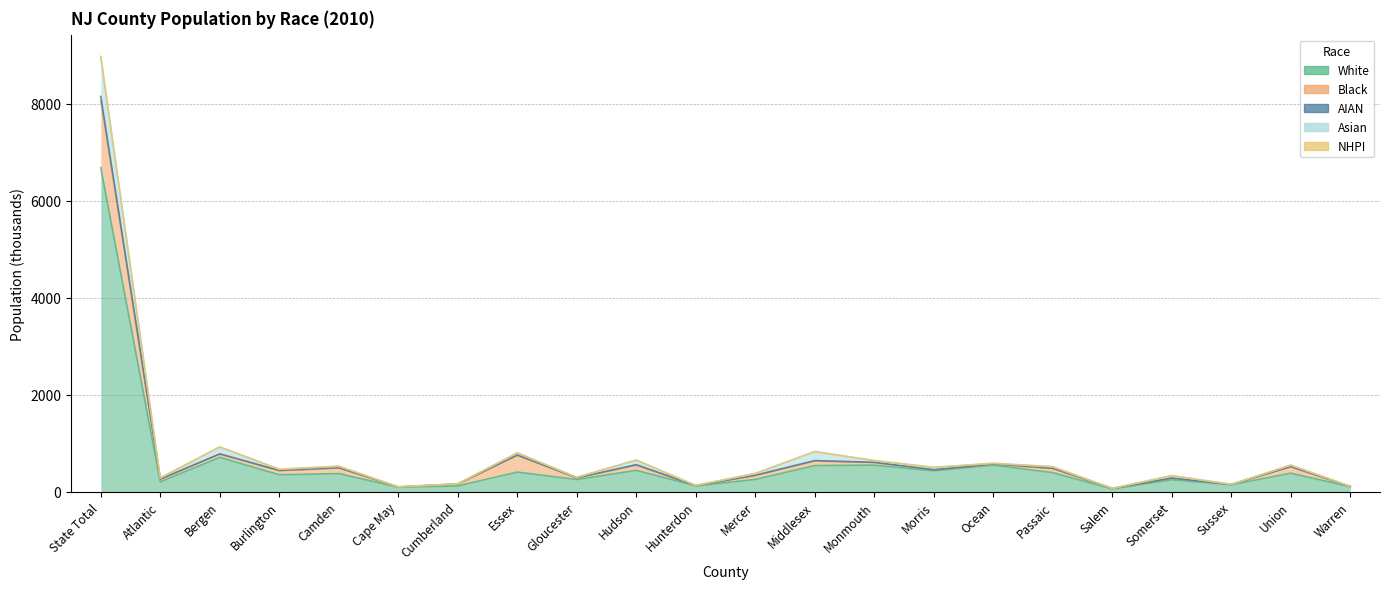

True or false: White and Black intersect in this chart.

False